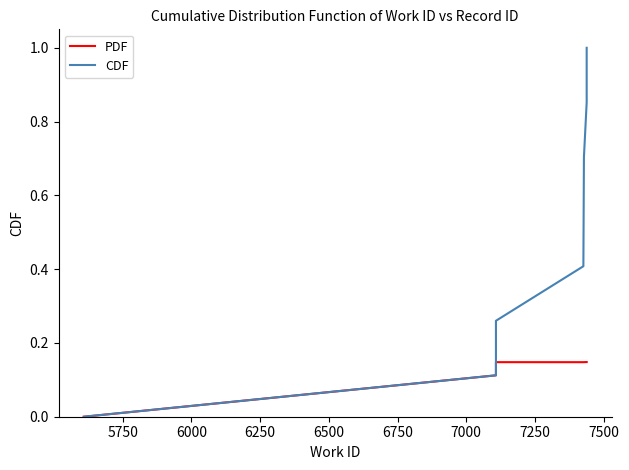

How many lines are shown in the chart?

2